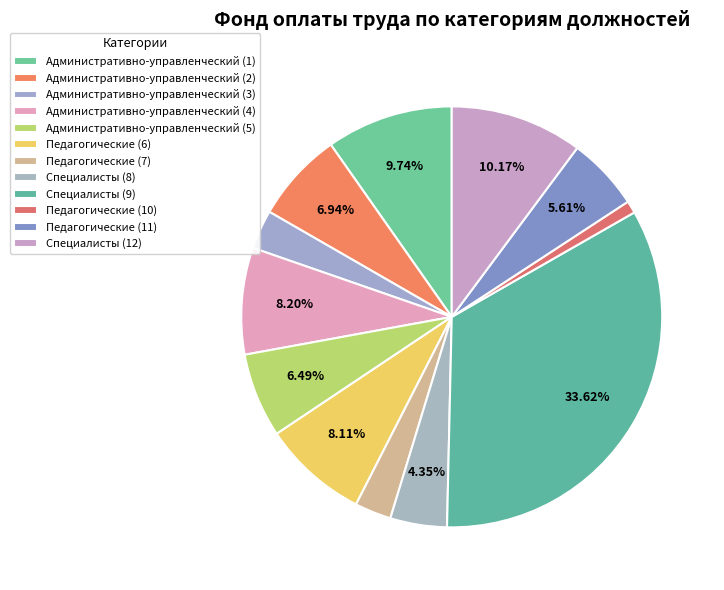

How many slices are in this pie chart?

12